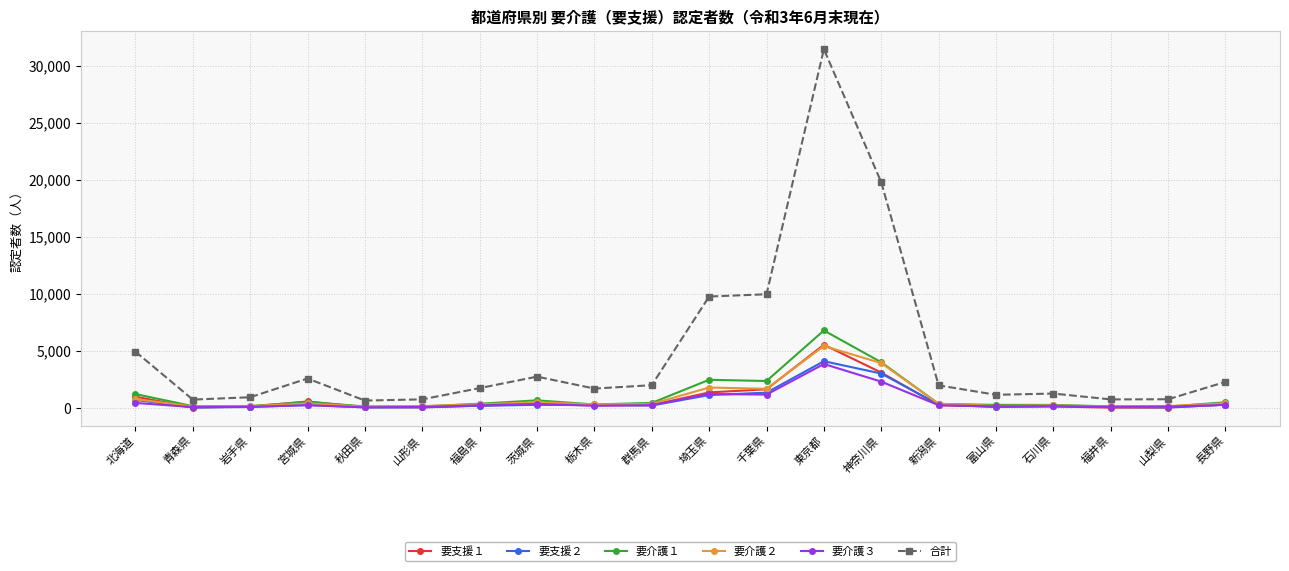

What are all the series names shown in the legend?

要支援１, 要支援２, 要介護１, 要介護２, 要介護３, 合計